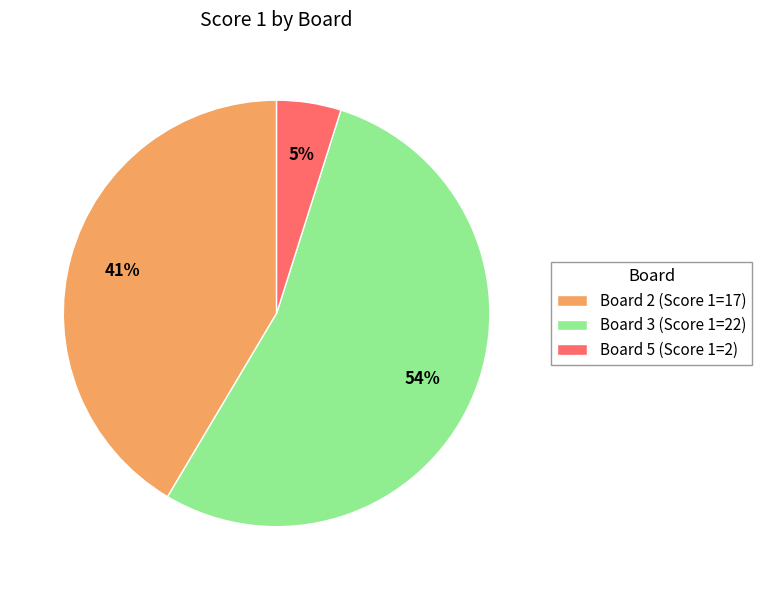

Count the number of slices in the pie.

3